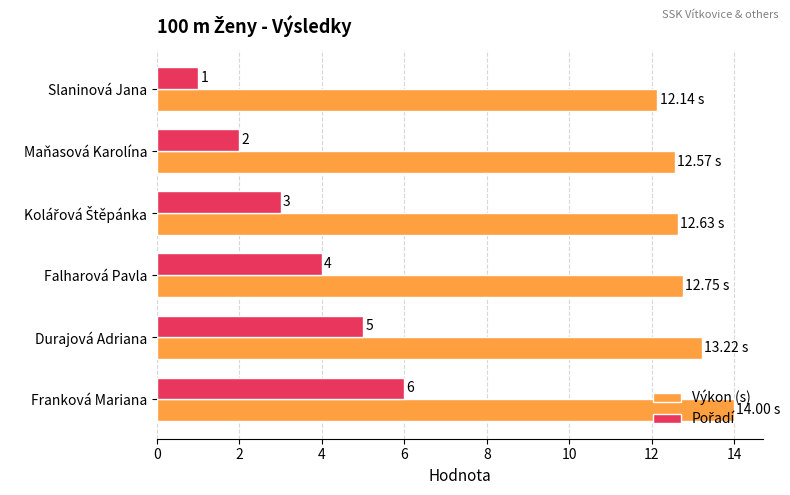

At which category is the sum across all series the highest?

Franková Mariana